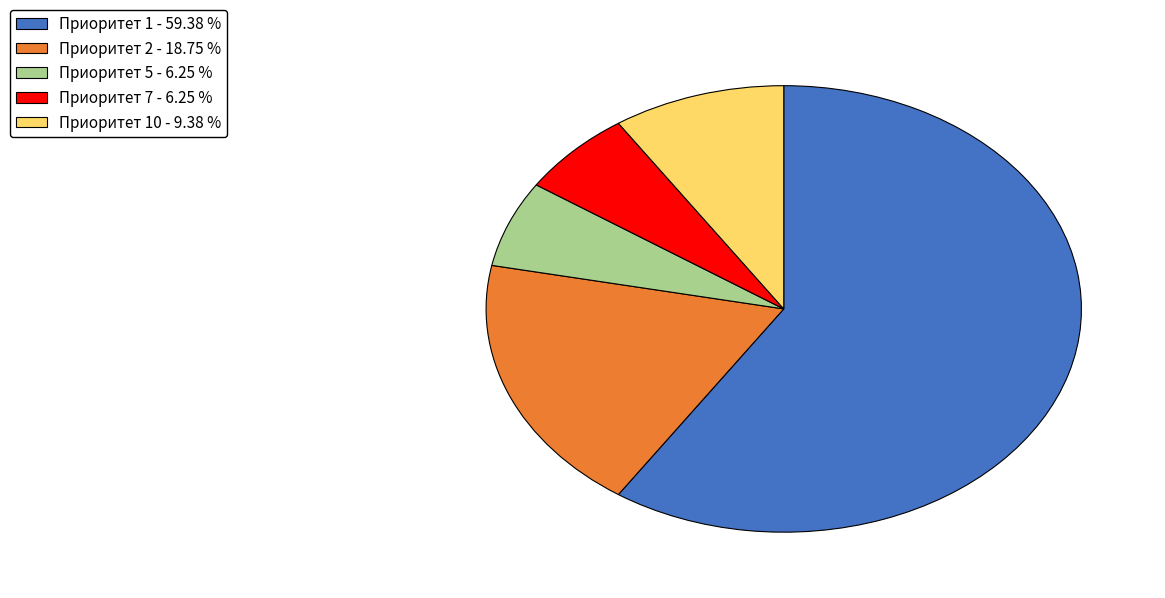

Does any single category account for the majority?

Yes